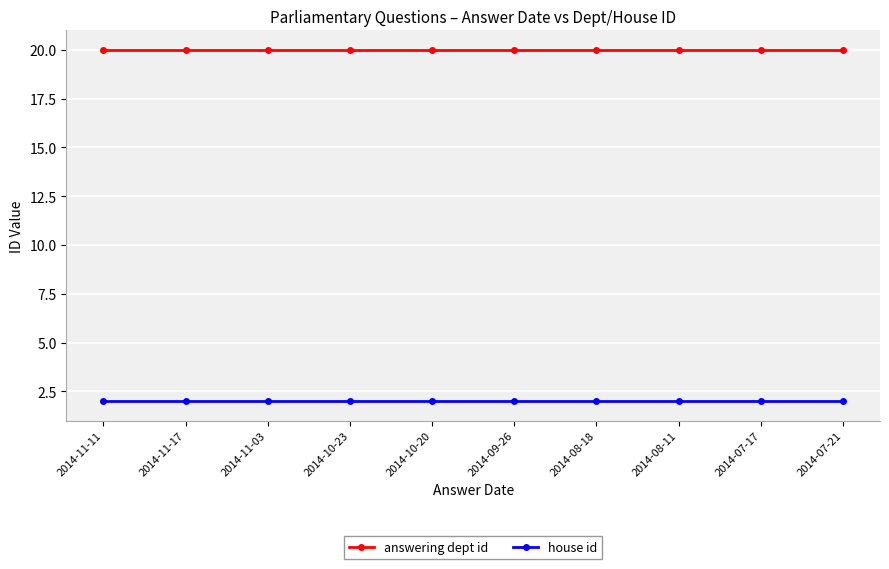

Rank the series at 2014-11-11 from lowest to highest value.

house id, answering dept id